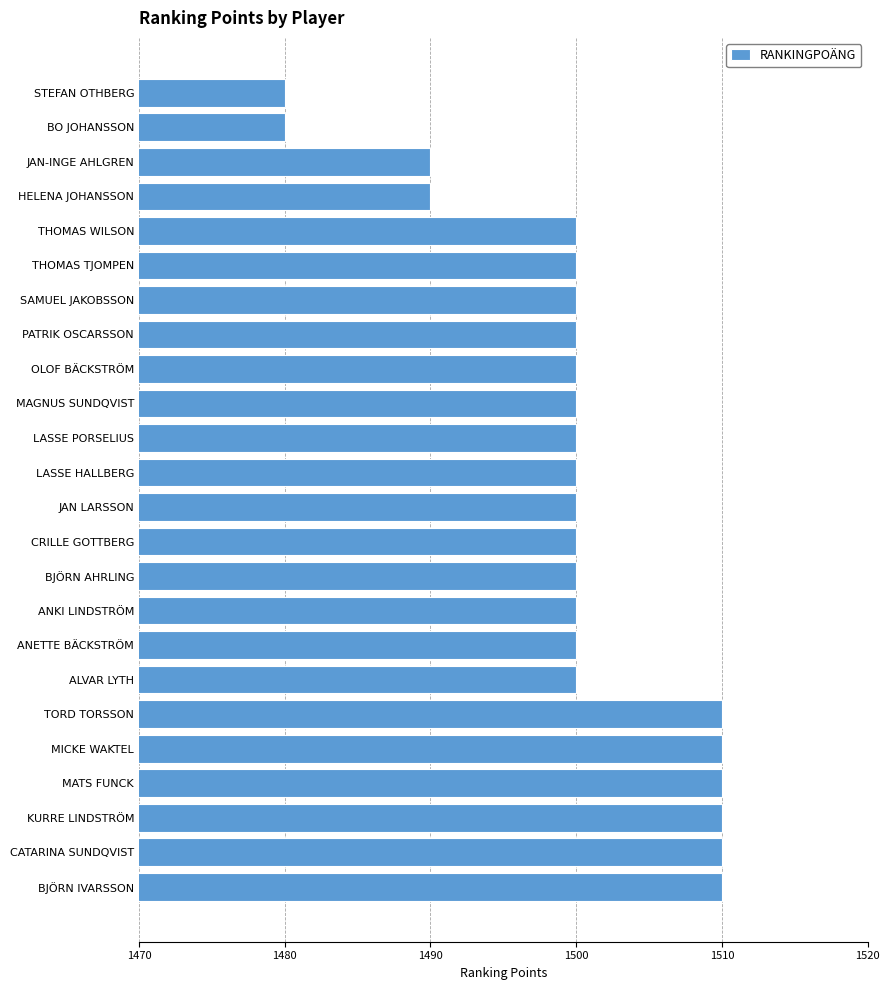

What is the average value?

1500